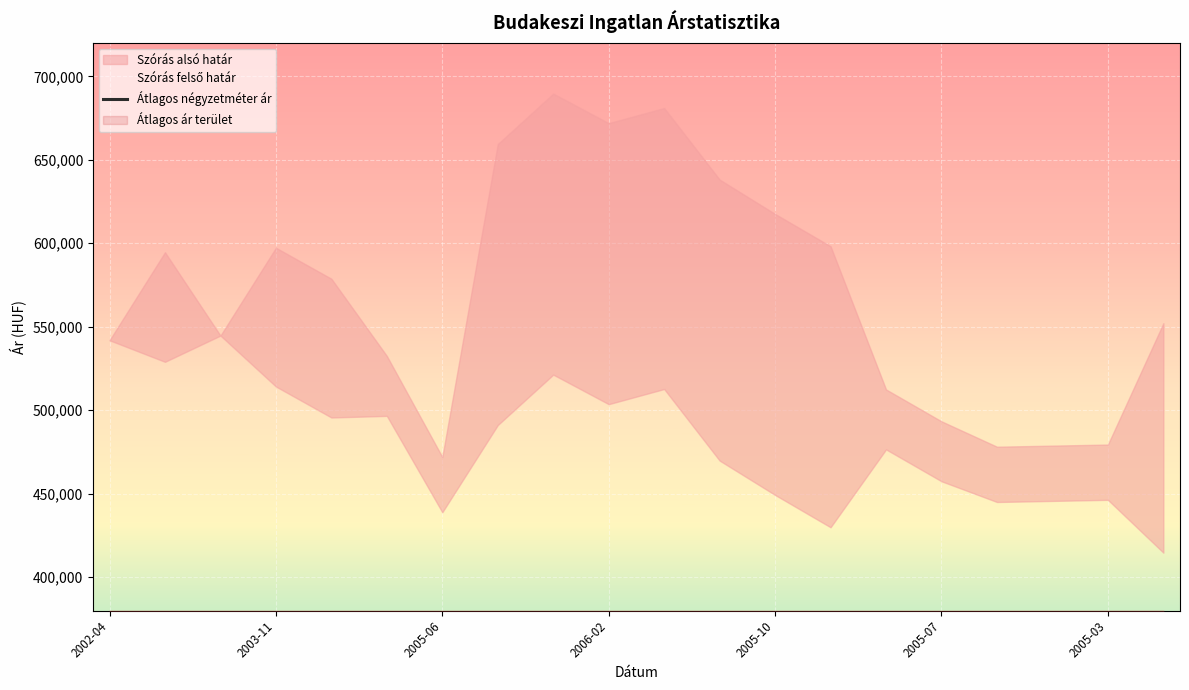

What is the sum of all values?

4876896